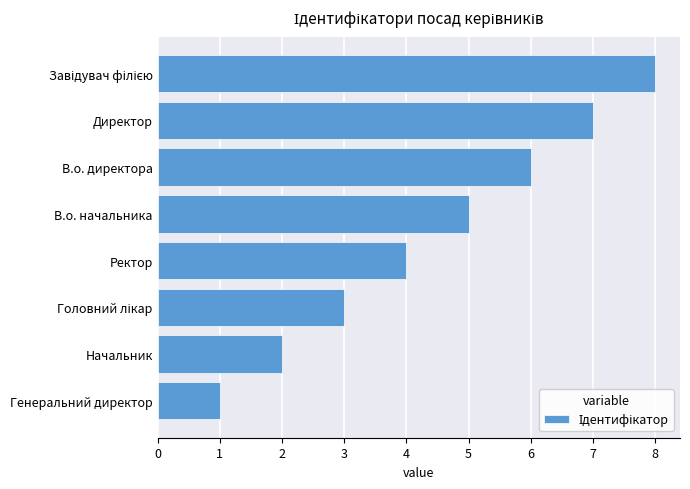

What is the sum of all values?

36